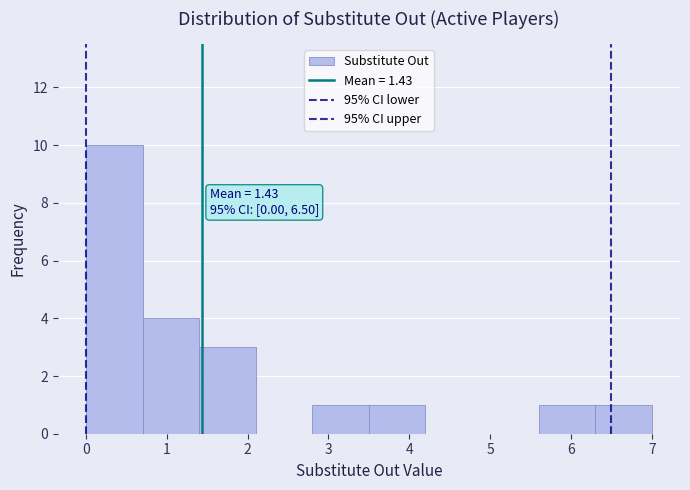

Over which range of the x-axis is the bar tallest?

0.0 to 0.7